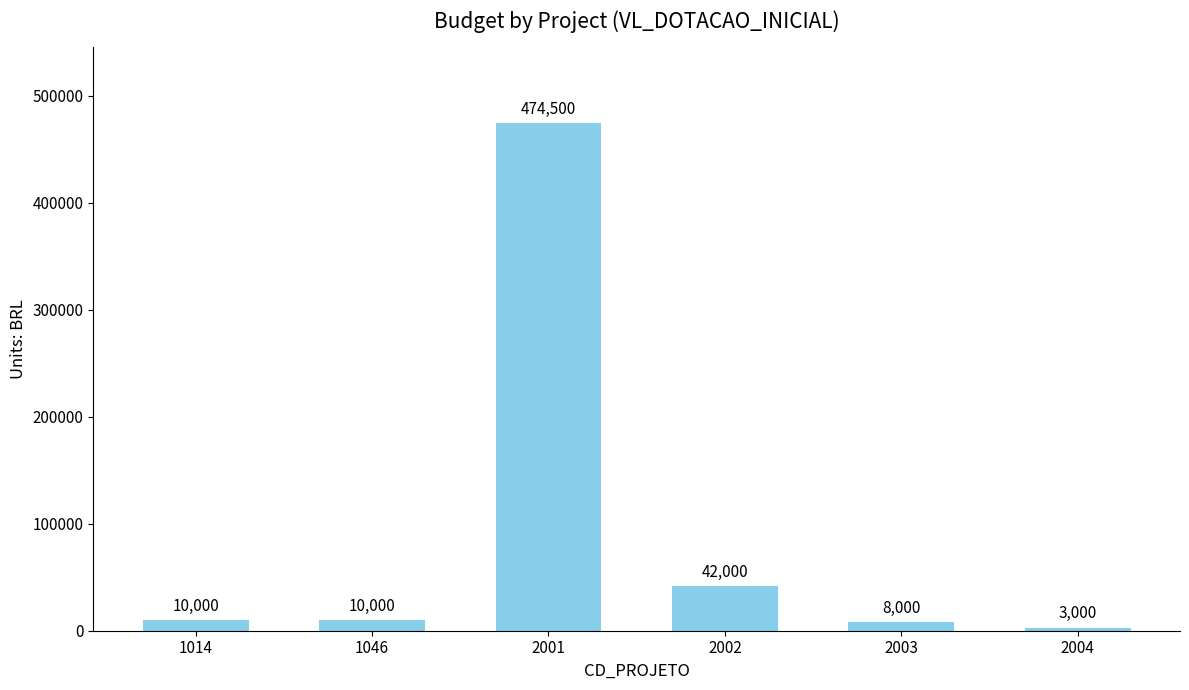

Reading right to left, list all the values displayed in this chart.

2004=3000	2003=8000	2002=42000	2001=474500	1046=10000	1014=10000